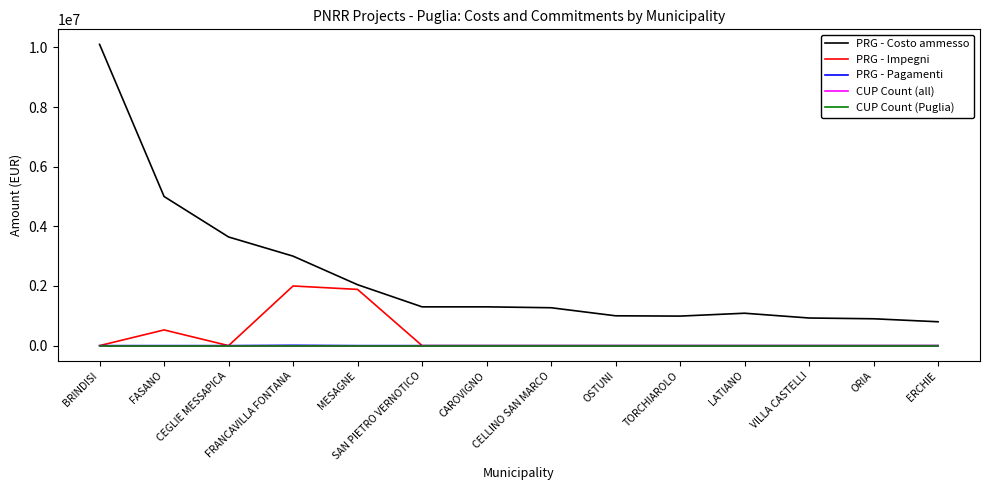

List the labels in order of PRG - Impegni value, smallest first.

BRINDISI, CEGLIE MESSAPICA, SAN PIETRO VERNOTICO, CAROVIGNO, CELLINO SAN MARCO, OSTUNI, TORCHIAROLO, LATIANO, VILLA CASTELLI, ORIA, ERCHIE, FASANO, MESAGNE, FRANCAVILLA FONTANA